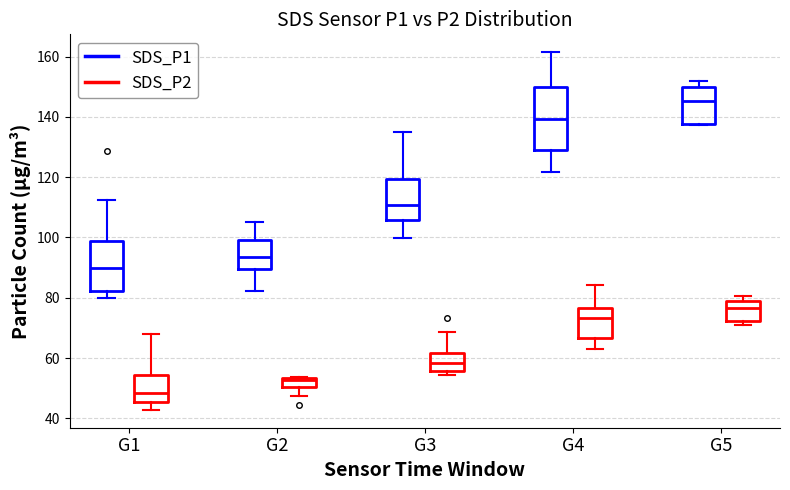

Which box has the lowest median line?

G1 (SDS_P2)